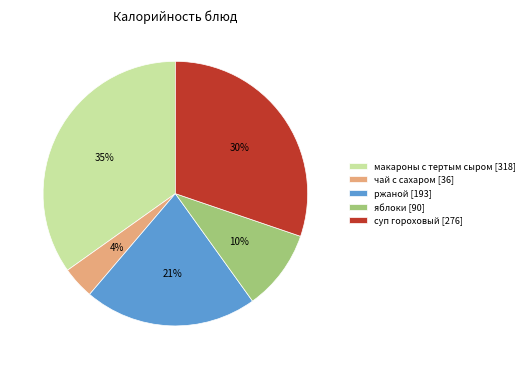

Which slice is the largest?

макароны с тертым сыром